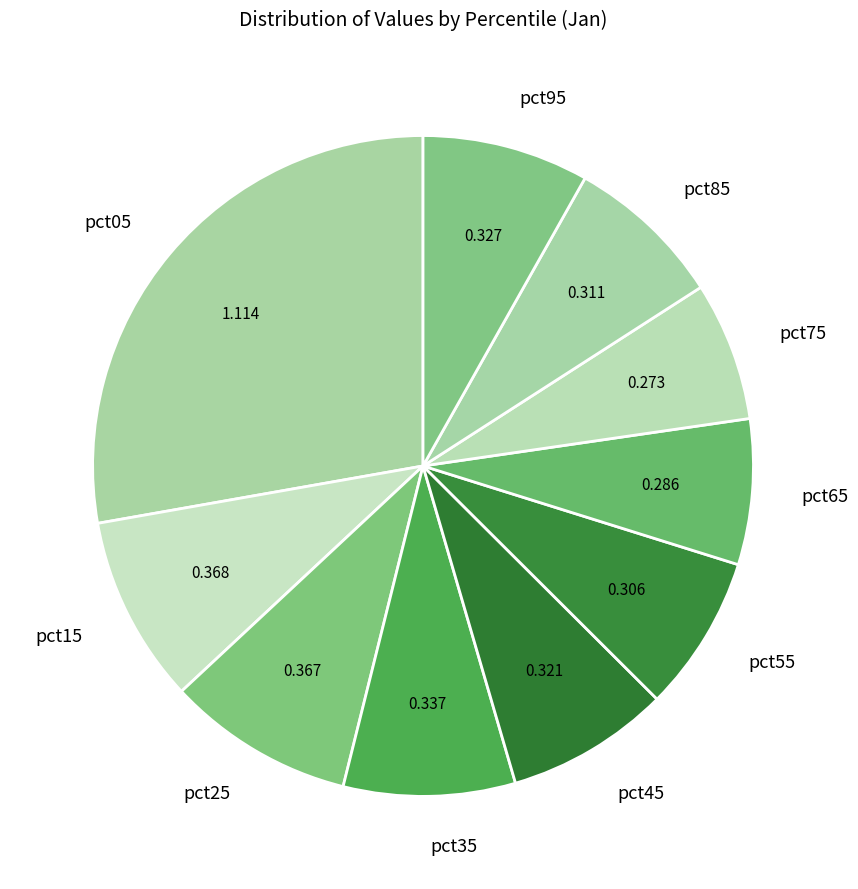

Does pct45 represent more than half of the total?

No